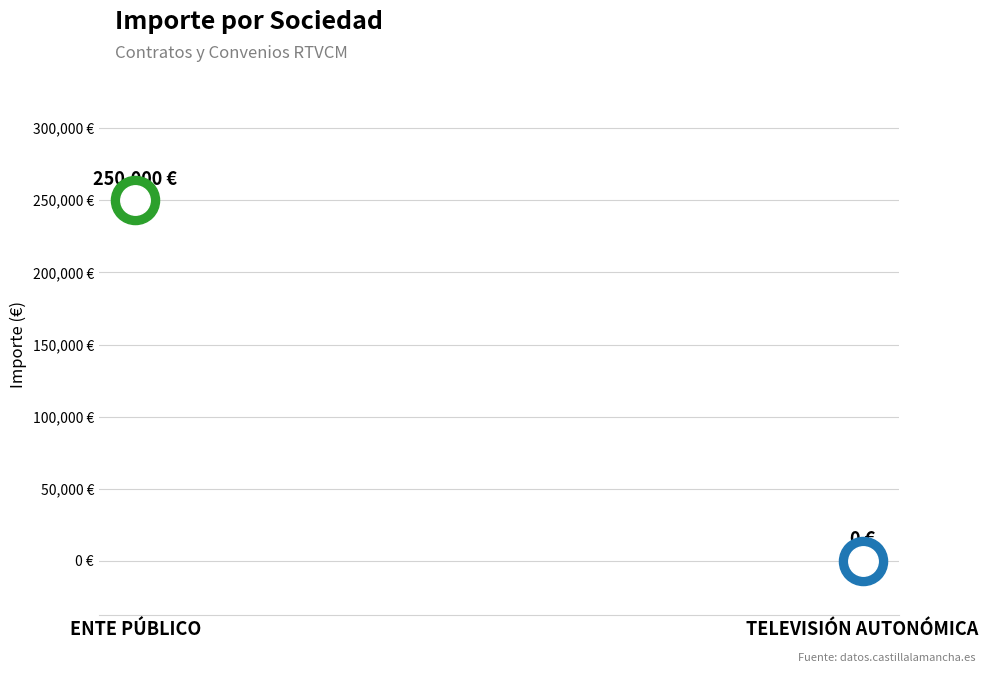

Between ENTE PÚBLICO and TELEVISIÓN AUTONÓMICA, which is larger?

ENTE PÚBLICO